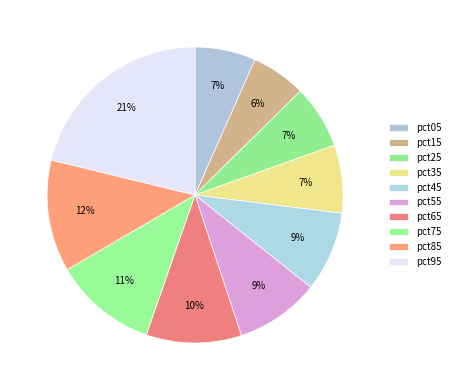

How many slices are in this pie chart?

10